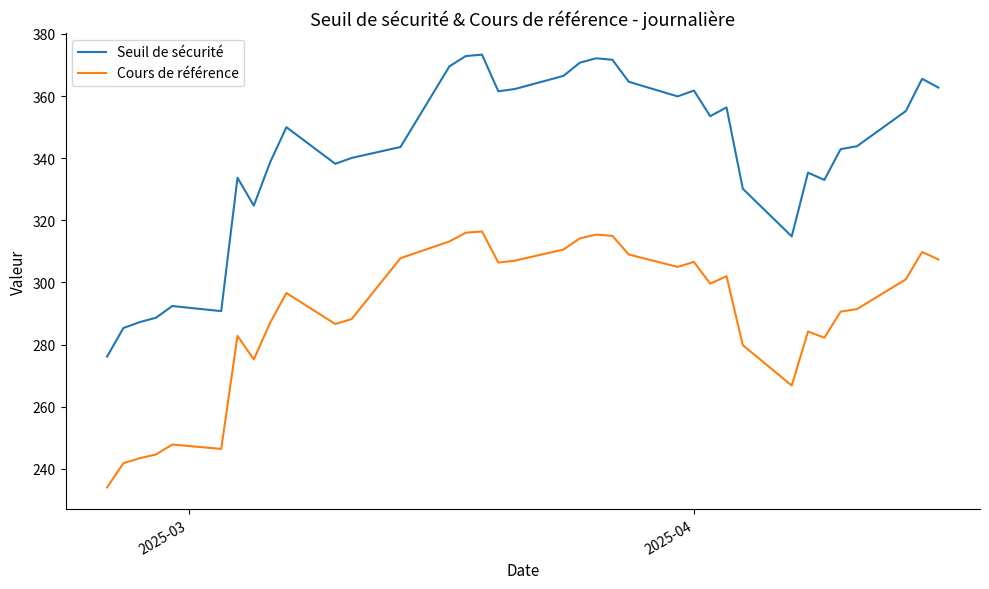

List the series in order of their peak value, lowest first.

Cours de référence, Seuil de sécurité